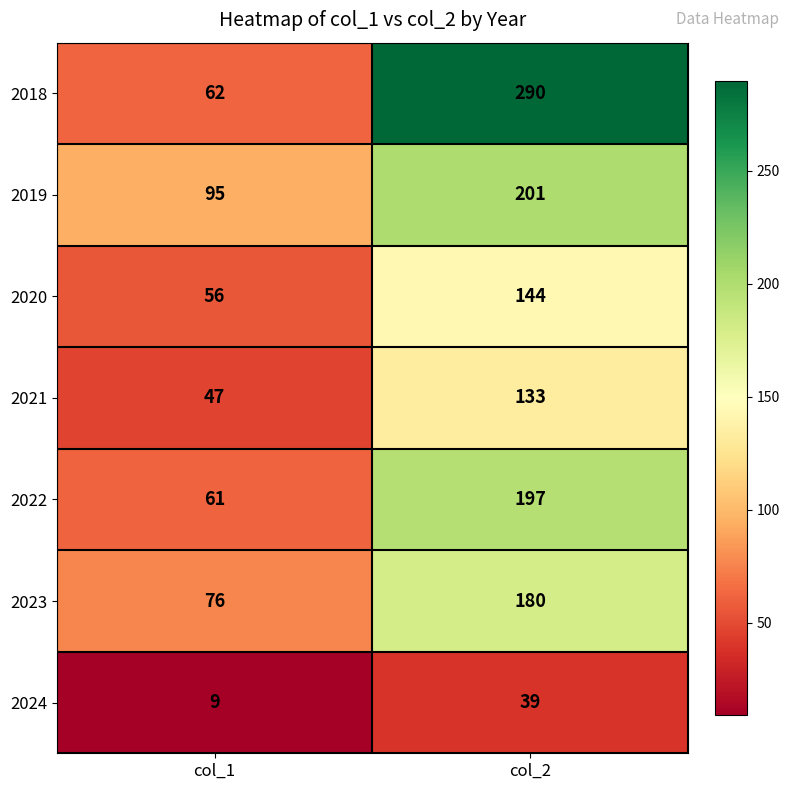

Reading left to right, extract all data points from this chart.

2018: col_1=62	col_2=290
2019: col_1=95	col_2=201
2020: col_1=56	col_2=144
2021: col_1=47	col_2=133
2022: col_1=61	col_2=197
2023: col_1=76	col_2=180
2024: col_1=9	col_2=39